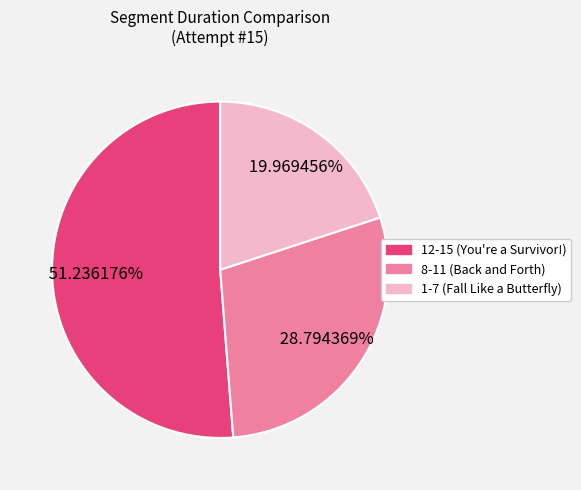

What percentage is the 8-11 (Back and Forth) slice, to the nearest percent?

29%